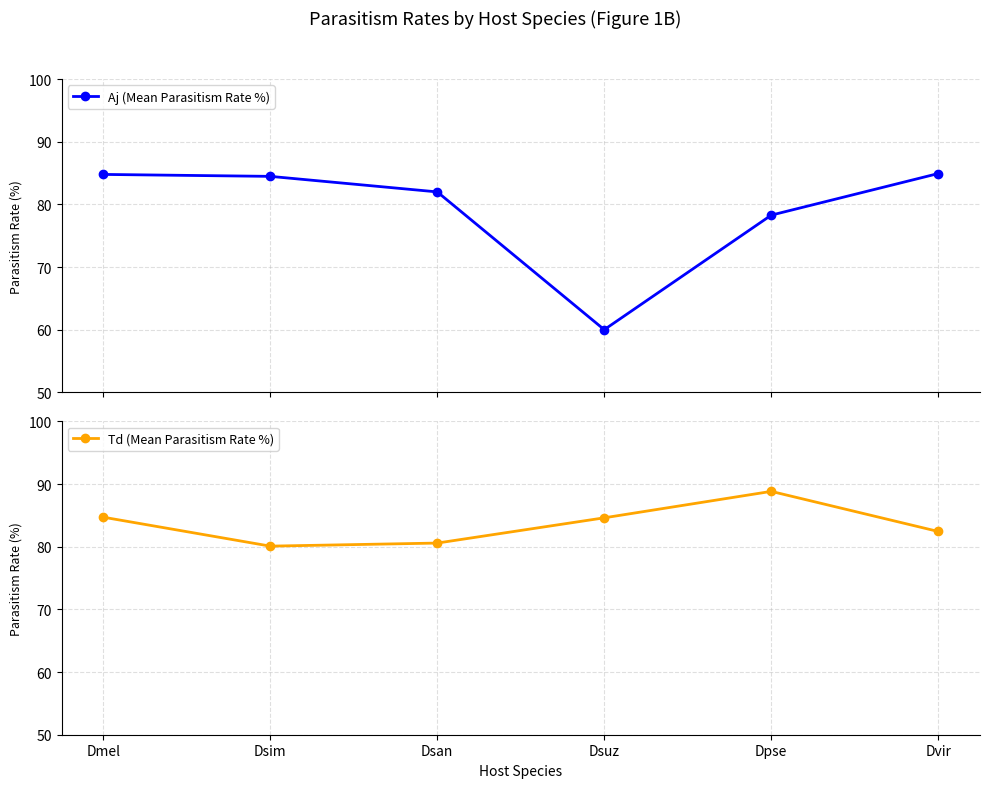

Is it true that Td (Mean Parasitism Rate %) equals 80.6 at Dsan?

True